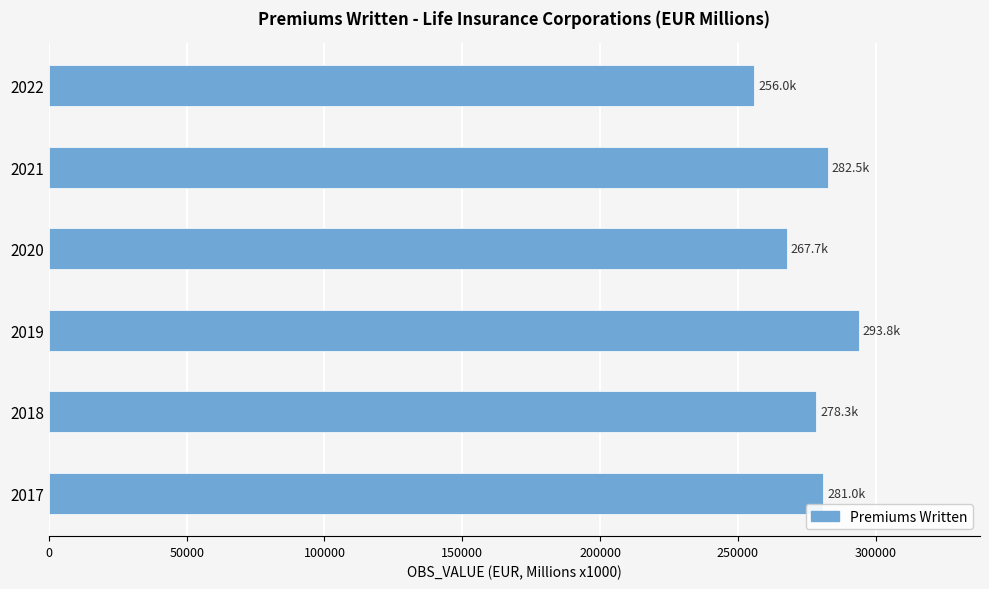

Approximately how many times larger is the value at 2021 compared to 2022?

1.1